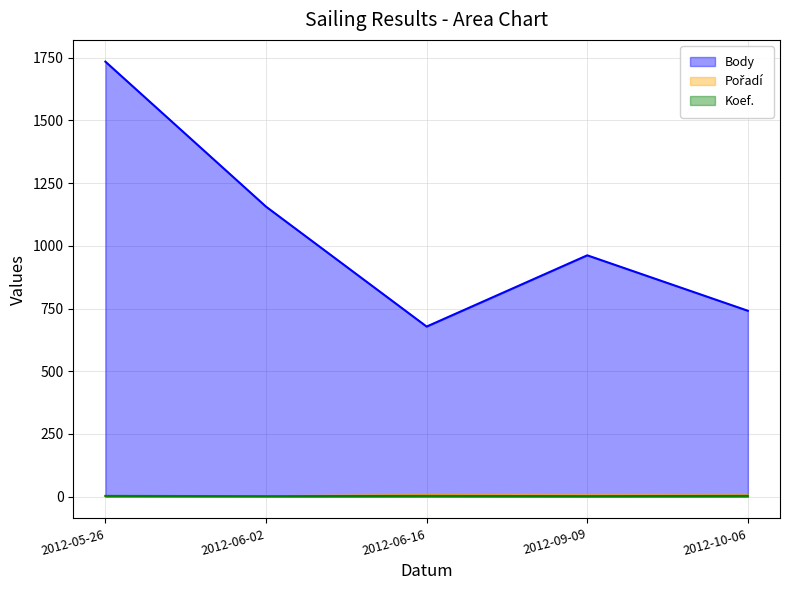

True or false: Pořadí and Body cross at least once.

False